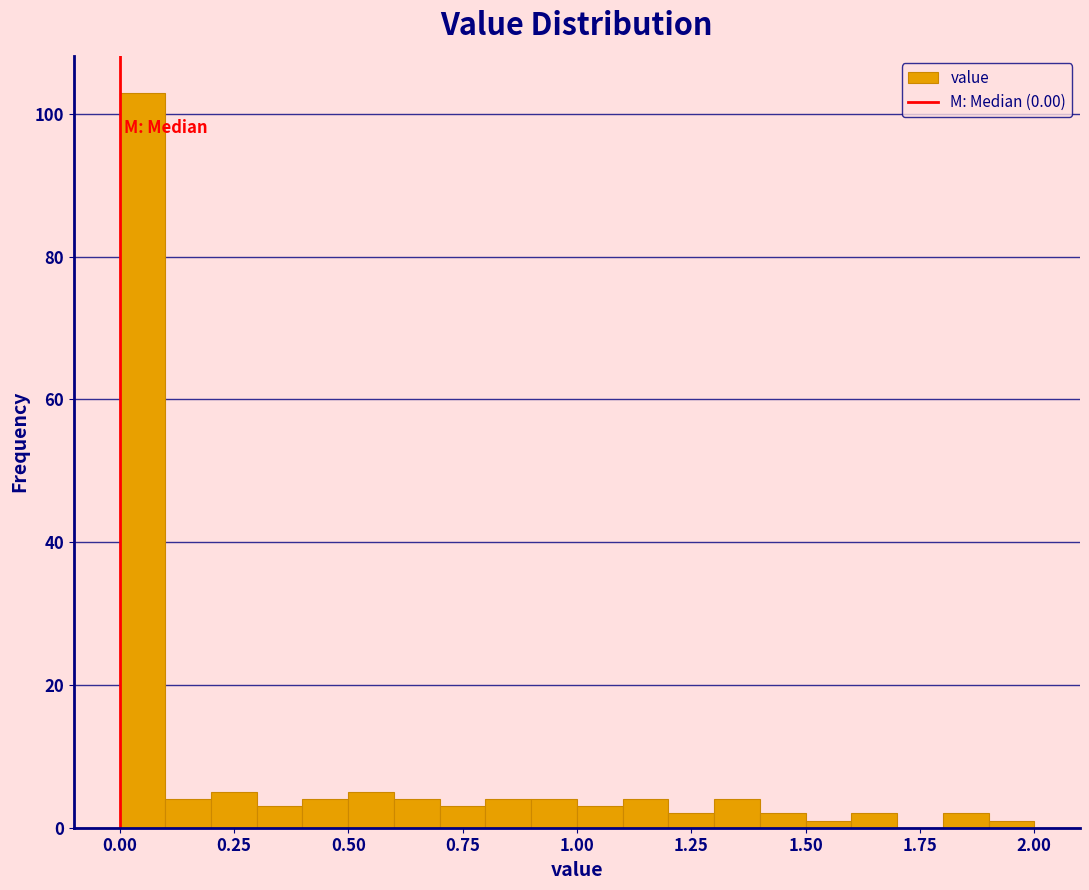

Read against the x-axis, roughly where is the centre of the tallest bar?

0.05